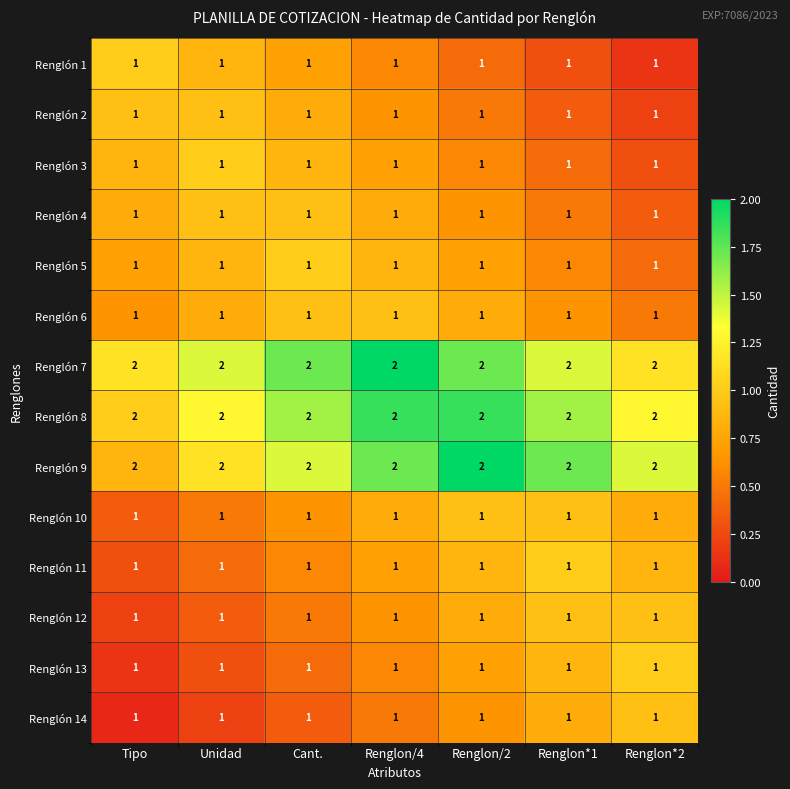

True or false: Renglón 11 has a value of 1 at Renglon/4.

True